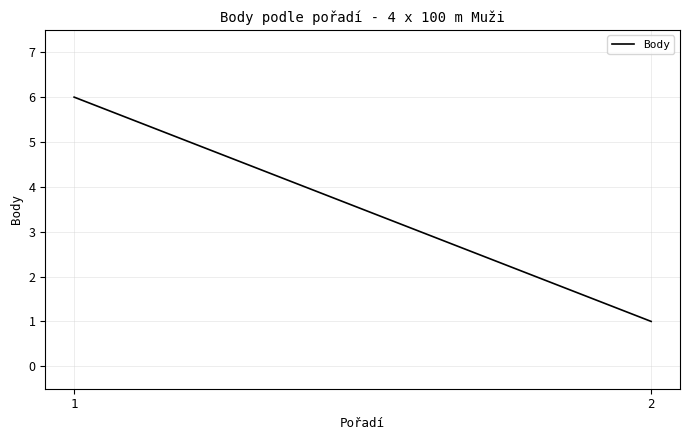

Between 1 and 2, which is larger?

1